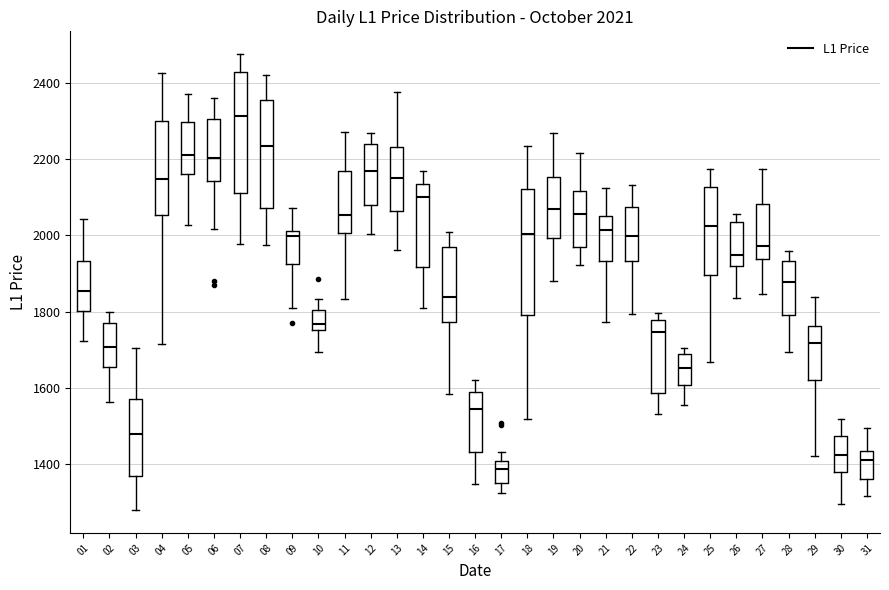

Which box has the highest median line?

07